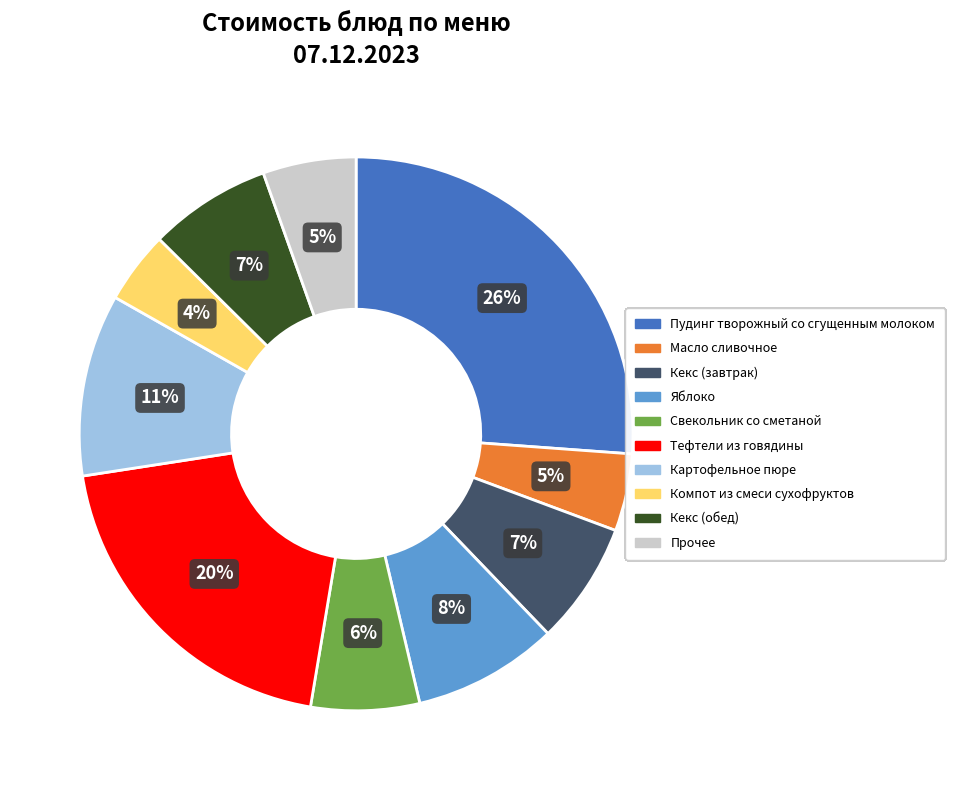

What percentage is the Пудинг творожный со сгущенным молоком slice, to the nearest percent?

26%